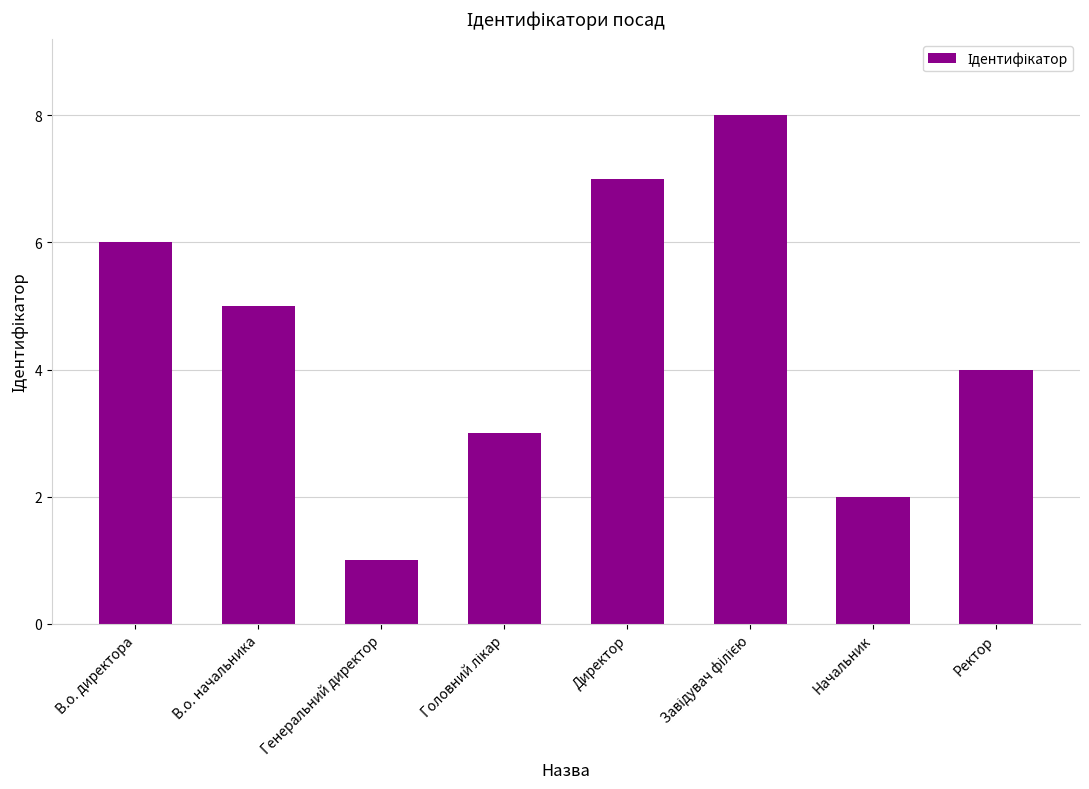

Is it true that the value at В.о. директора is 6?

True